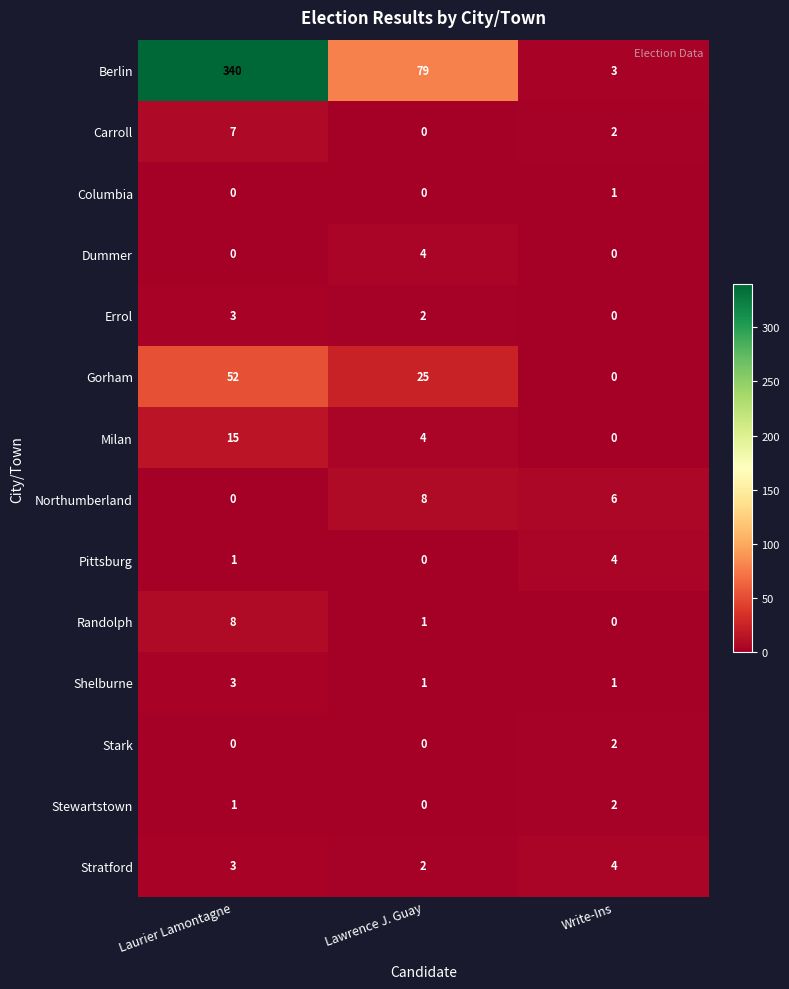

What is the difference between the Gorham values at Laurier Lamontagne and Lawrence J. Guay?

27